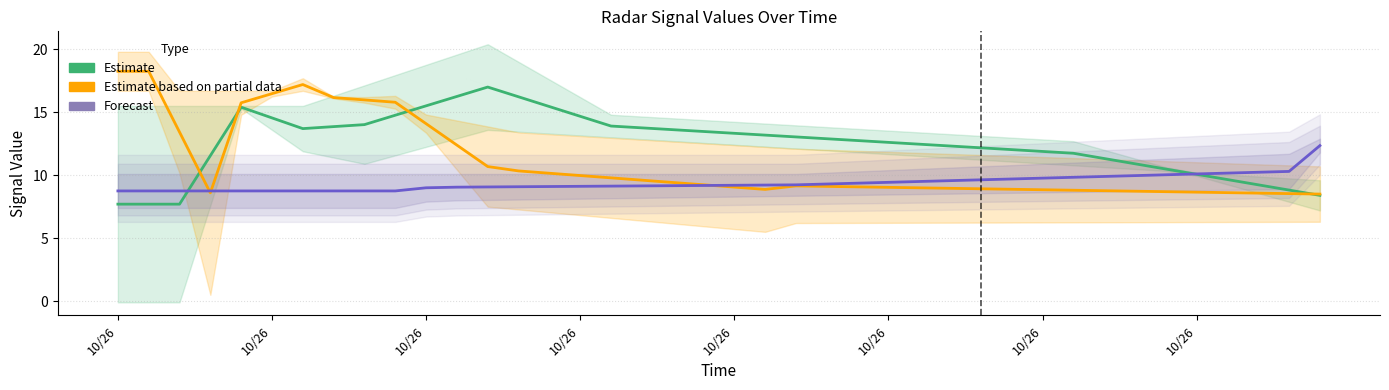

What are all the series names shown in the legend?

Estimate, Estimate based on partial data, Forecast